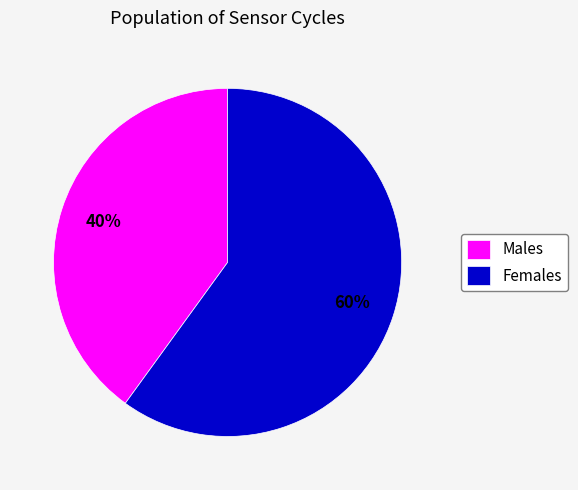

The Females slice represents 50% of the pie. True or false?

False